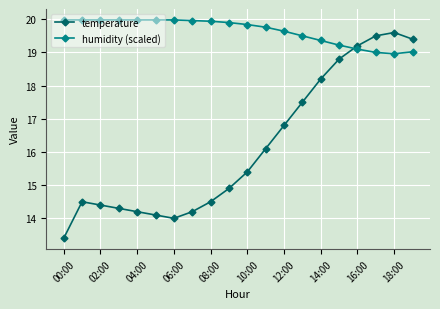

In temperature, how many points are higher than both neighbors (excluding endpoints)?

2